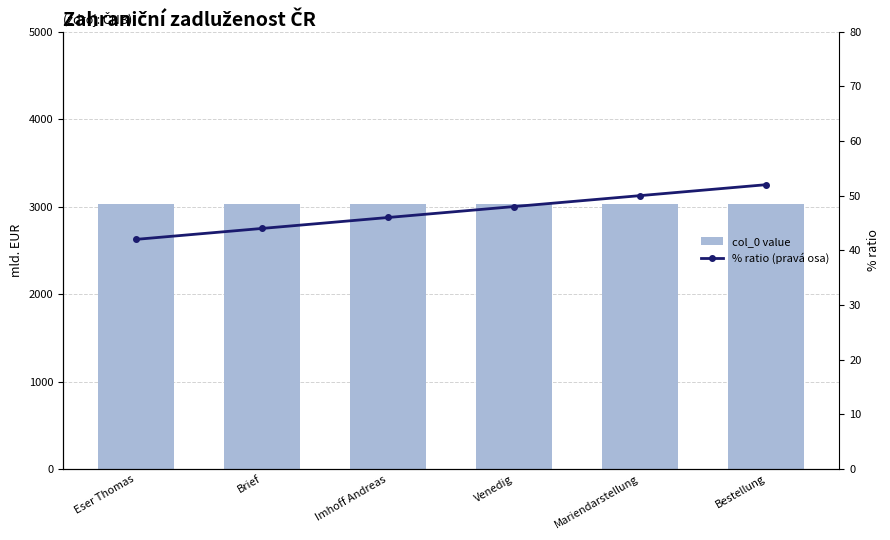

Reading left to right, list all the values displayed in this chart.

col_0 value: 3034	3034	3034	3034	3034	3034
% ratio (pravá osa): 42	44	46	48	50	52